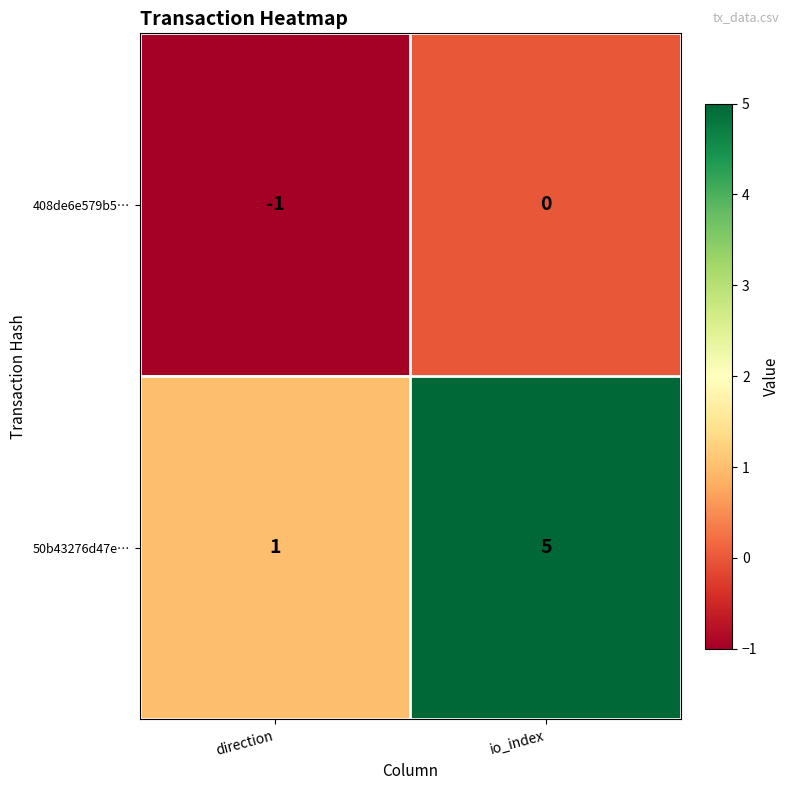

Reading right to left, what are all the values shown in this chart?

408de6e579b5…: io_index=0	direction=-1
50b43276d47e…: io_index=5	direction=1